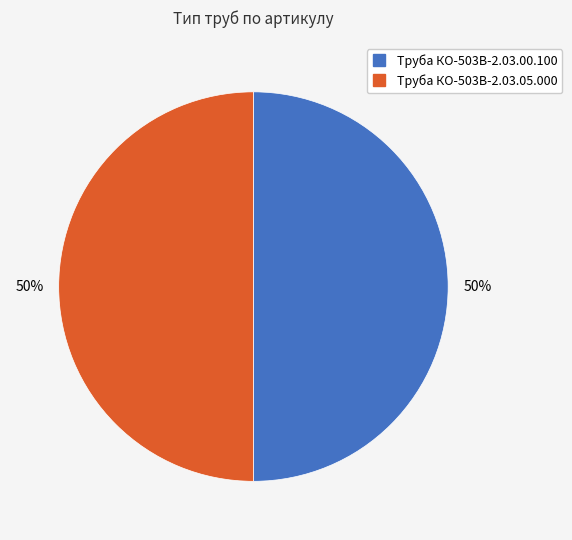

Is it true that Труба КО-503В-2.03.00.100 is 50% of the pie?

True